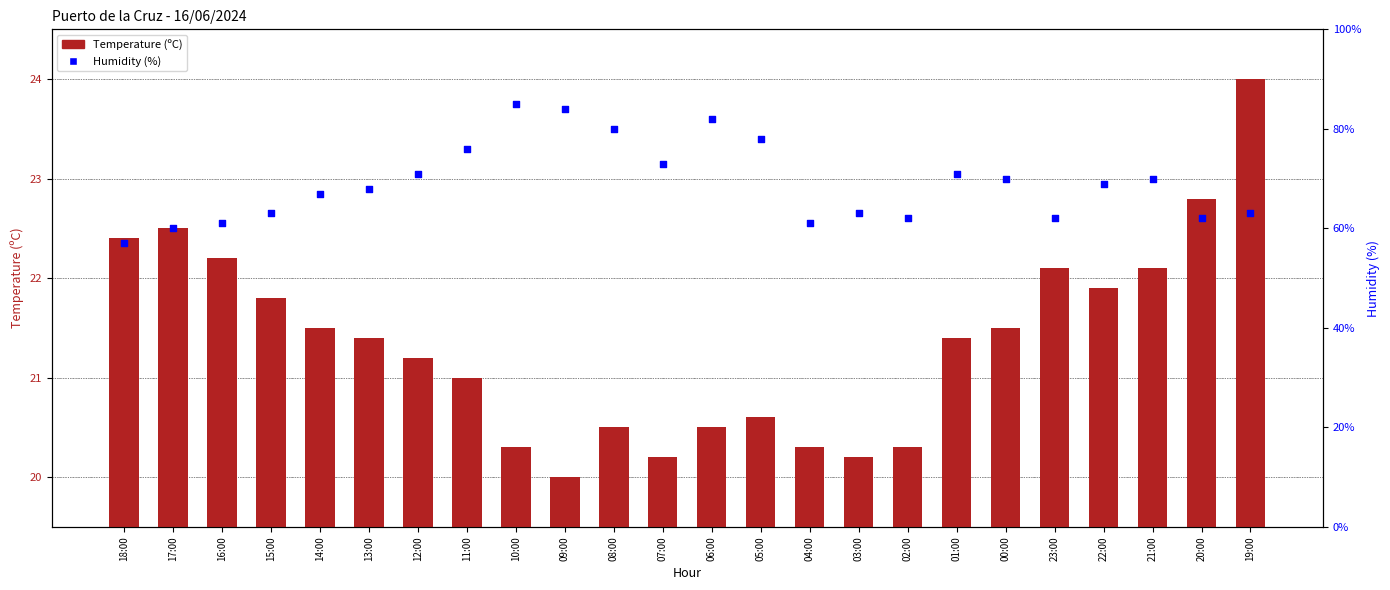

Which series reaches the minimum Y coordinate?

Temperature (ºC)